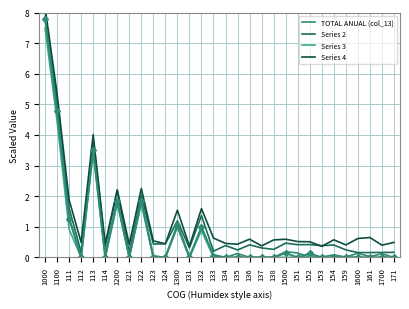

The value of TOTAL ANUAL (col_13) at 1600 is 0.2. True or false?

False